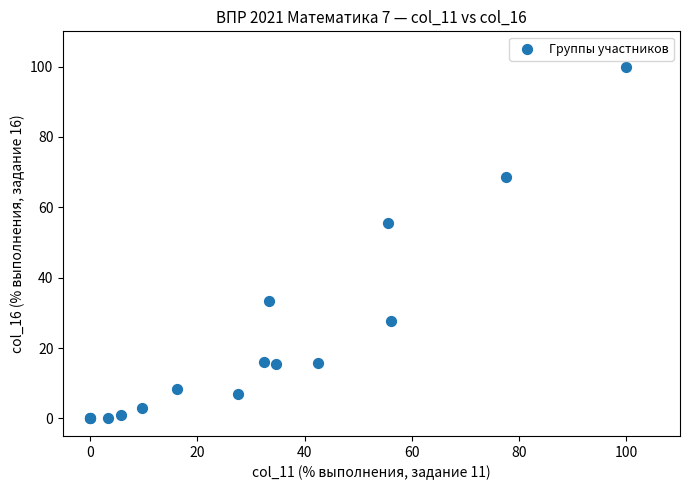

What Y value in the scatter plot is closest to 50?

55.6